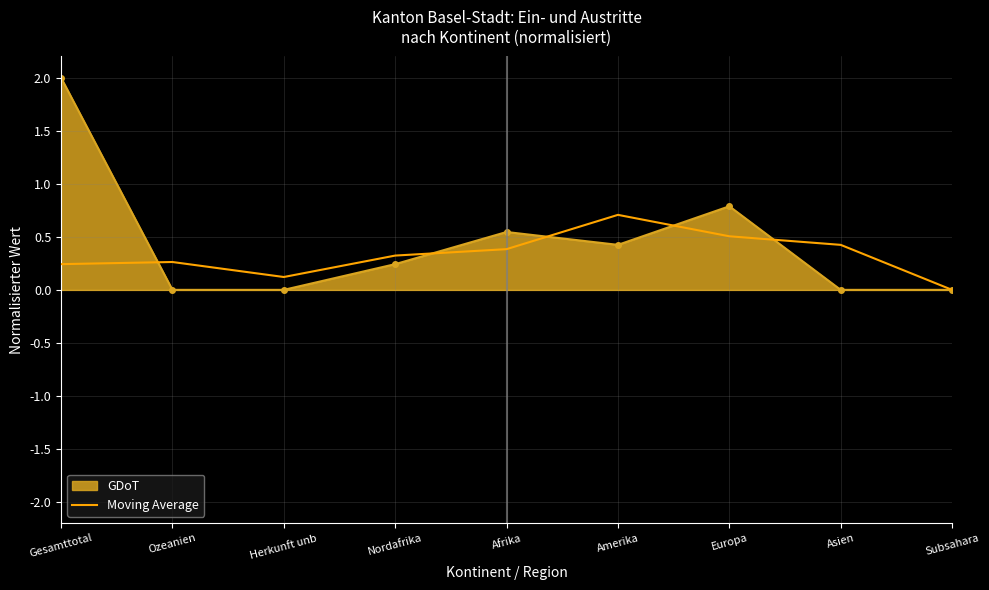

What position from the right is Subsahara?

1